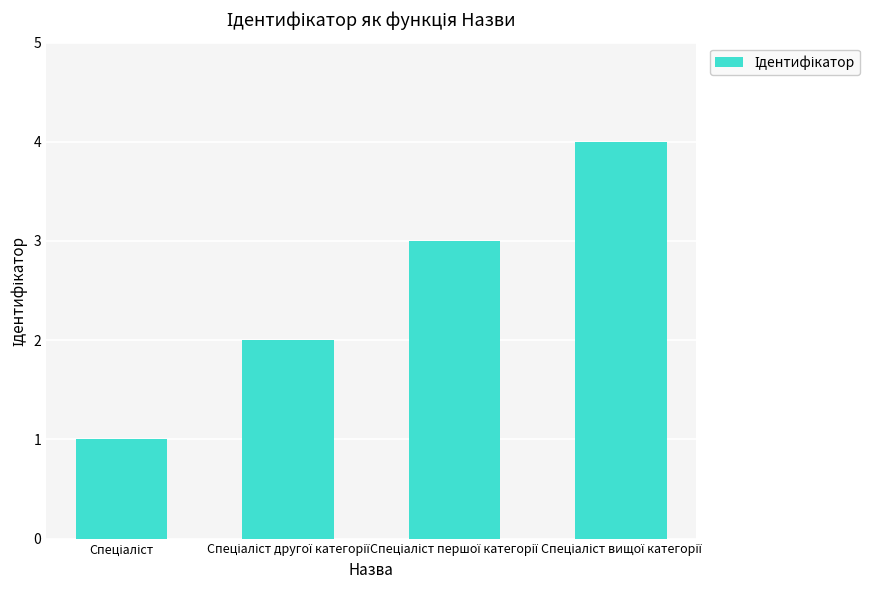

How many data points are less than 3?

2